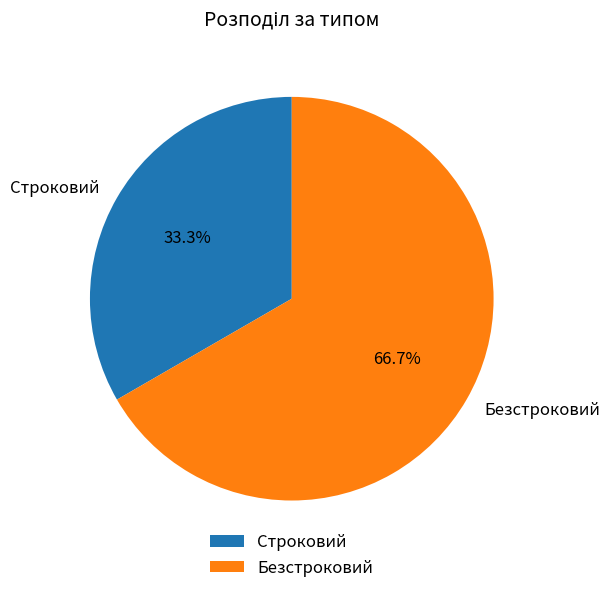

Rank the categories by value from lowest to highest.

Строковий, Безстроковий